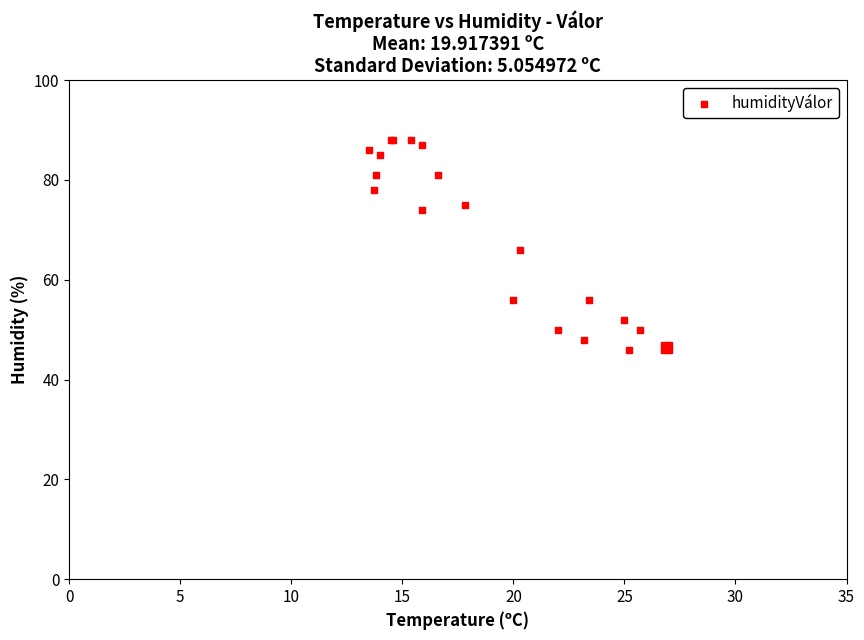

What Y value in the scatter plot is closest to 67?

66